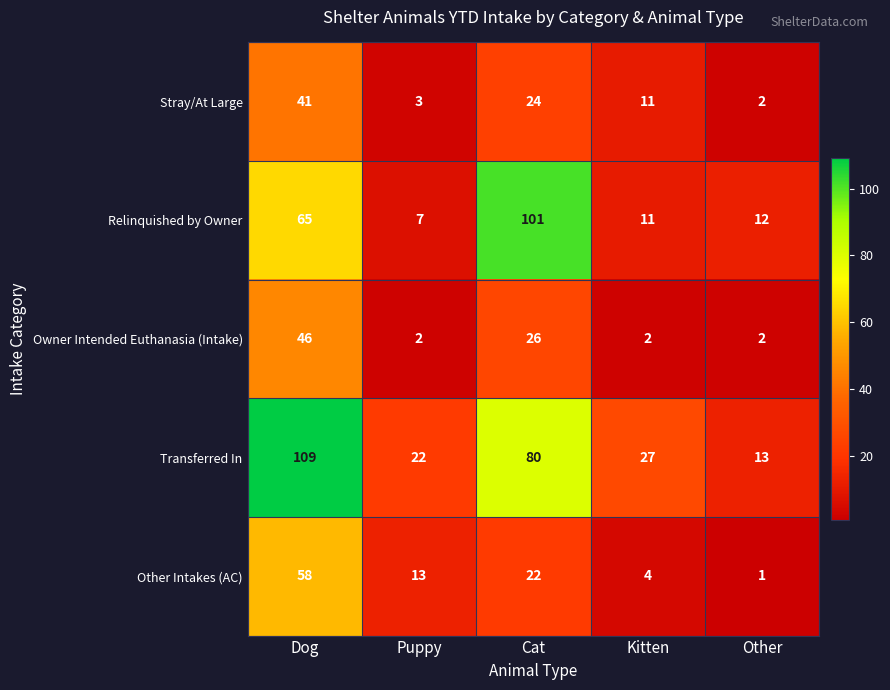

Between Cat and Other, which series saw the biggest shift?

Relinquished by Owner